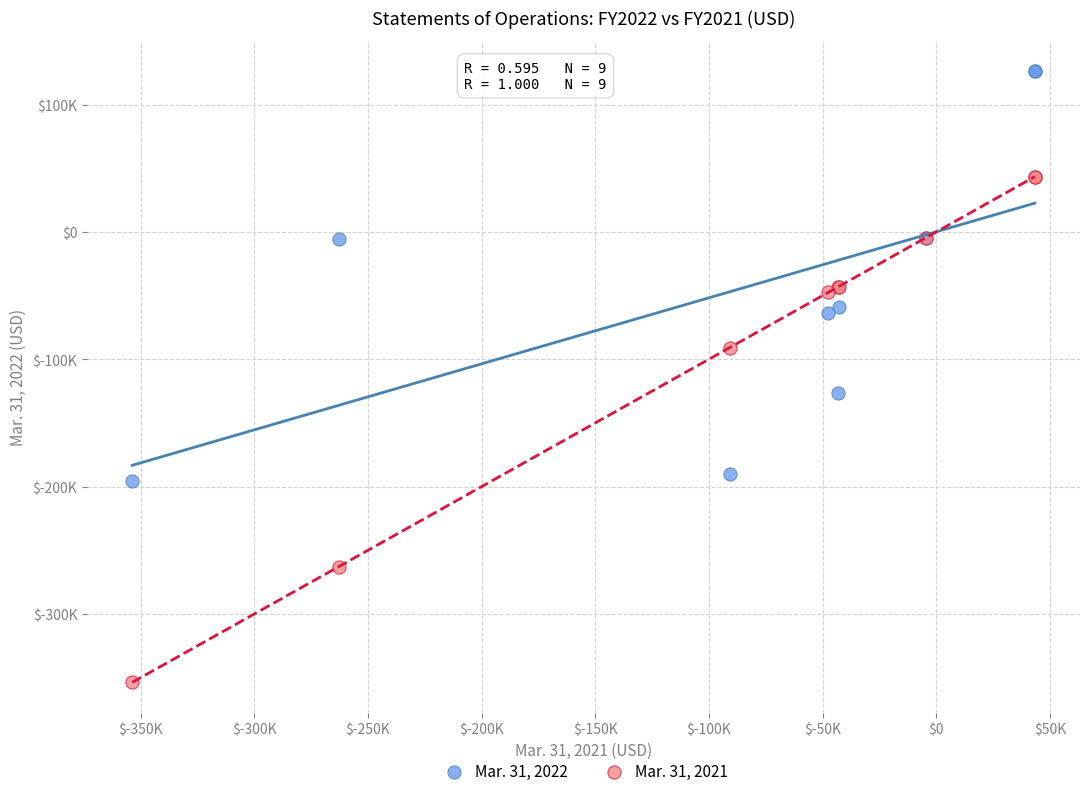

What are all the series names shown in the legend?

Mar. 31, 2022, Mar. 31, 2021